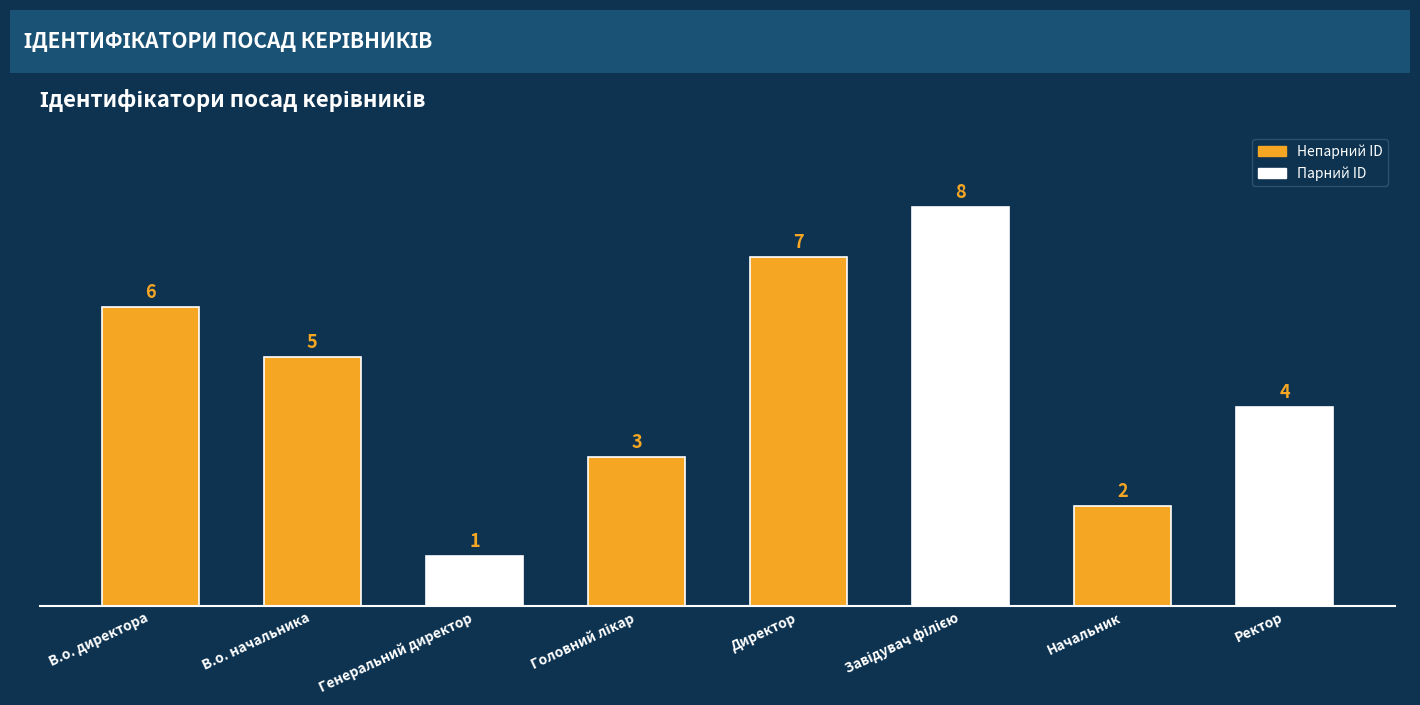

What is the label of the 8th bar from the left?

Ректор